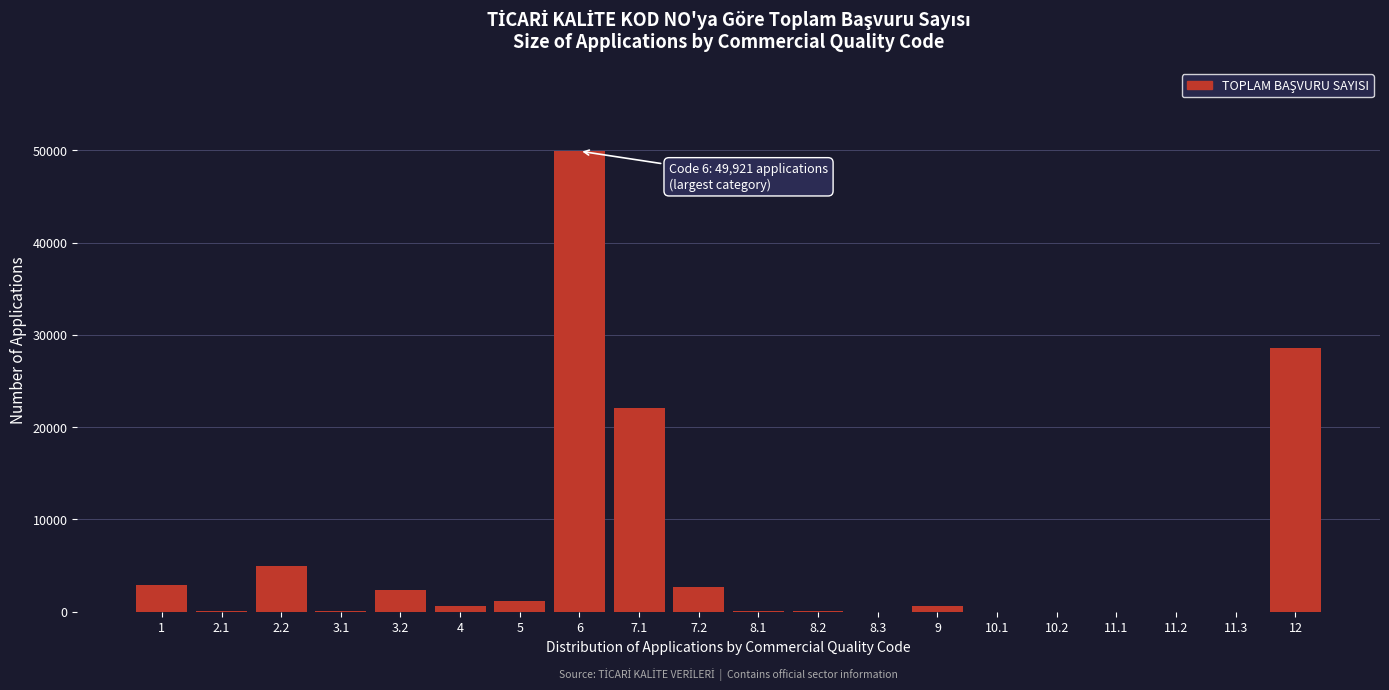

What is the maximum value shown in the chart?

49921